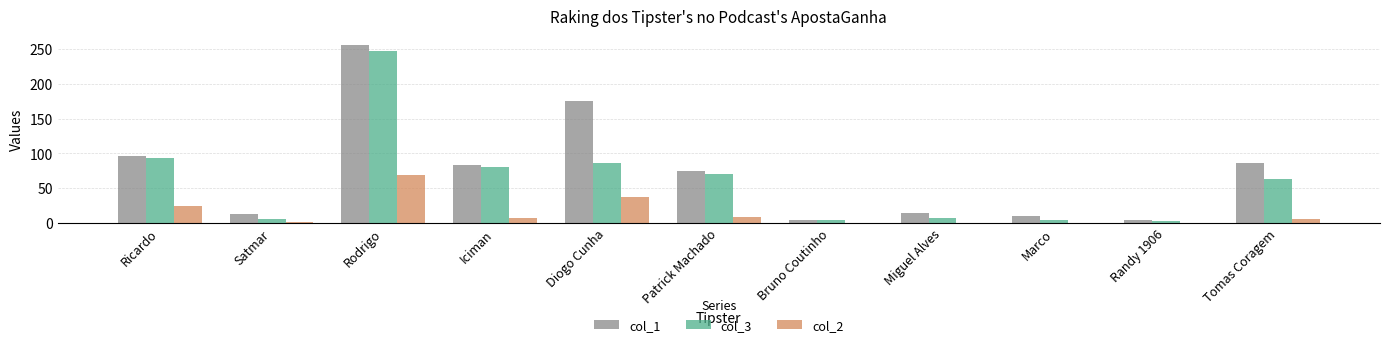

What is the maximum value shown in the chart?

255.5